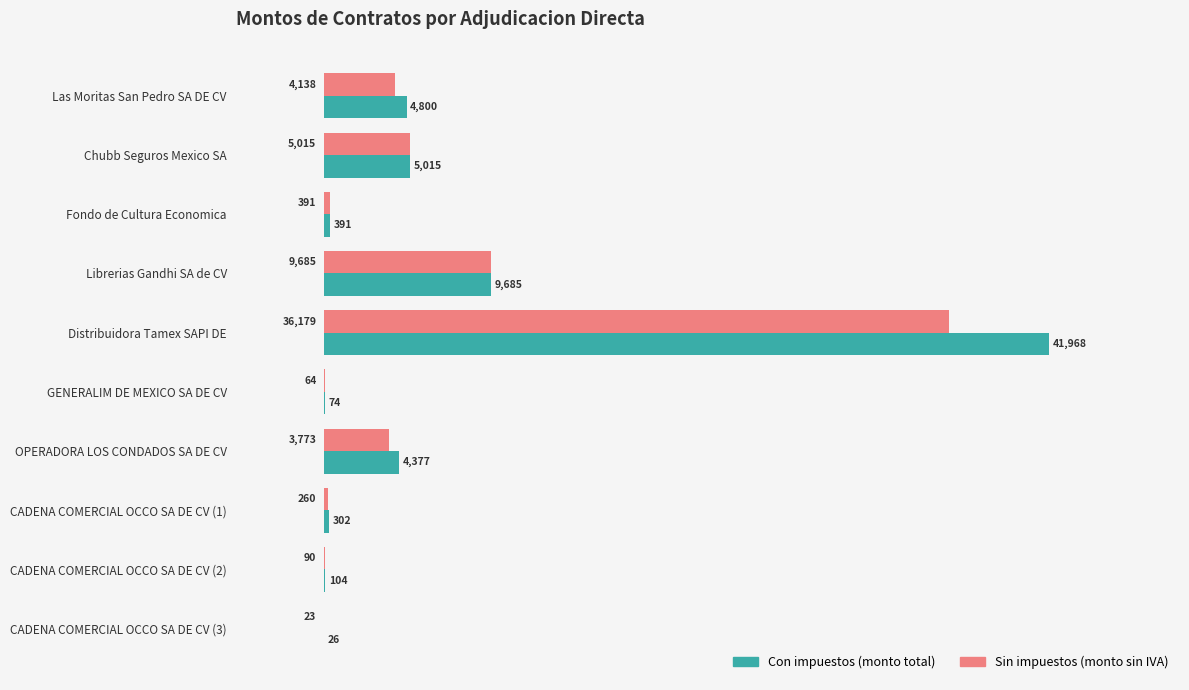

Which series has the widest spread of values?

Con impuestos (monto total)